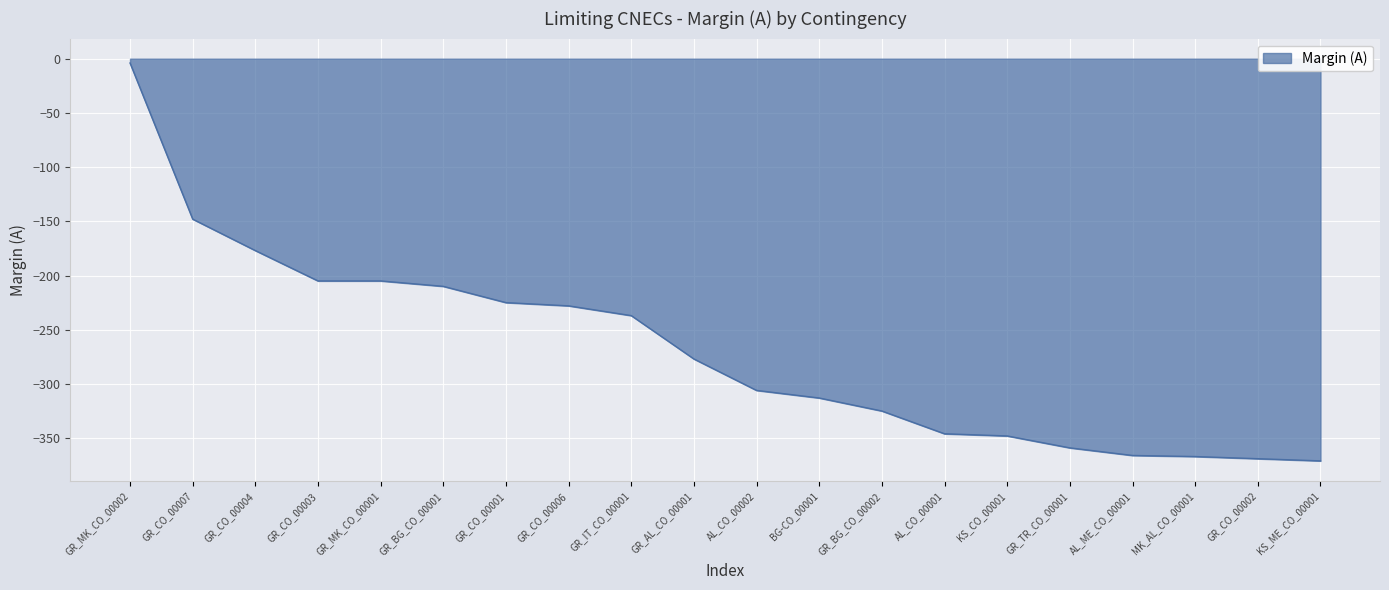

The value at KS_CO_00001 is -157. True or false?

False